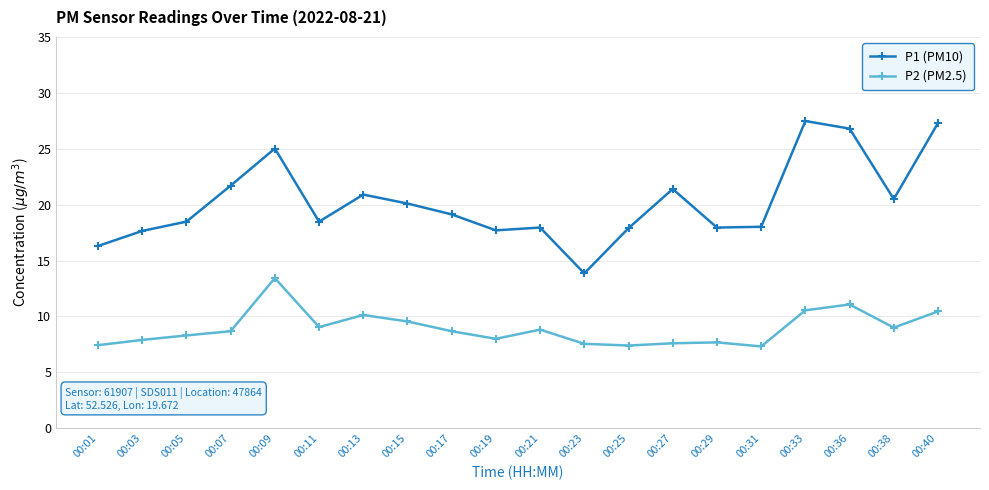

List the series in order of their overall mean, lowest first.

P2 (PM2.5), P1 (PM10)